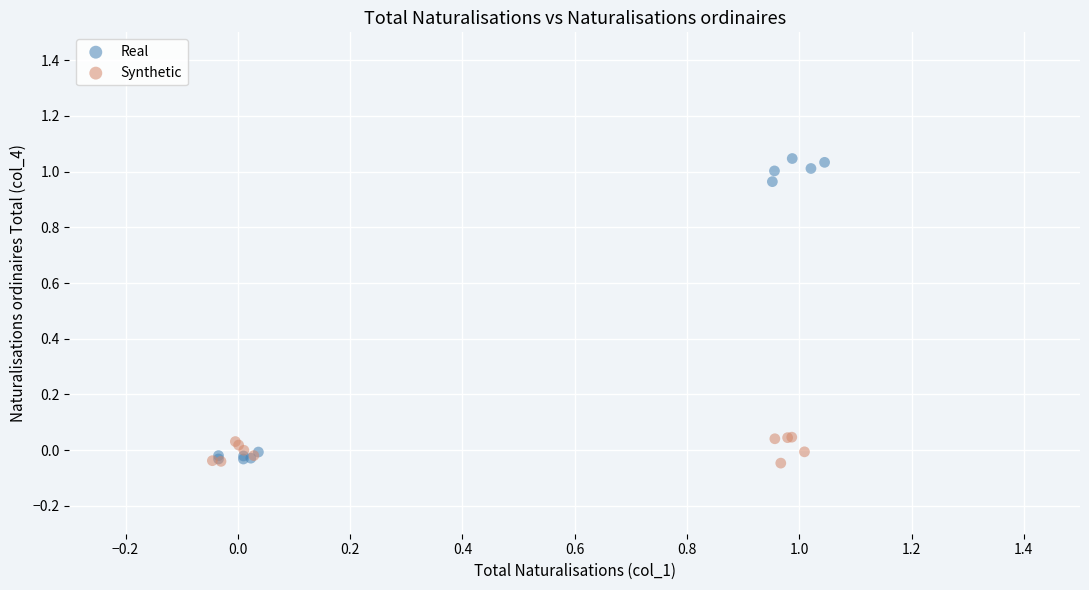

What are all the series names shown in the legend?

Real, Synthetic